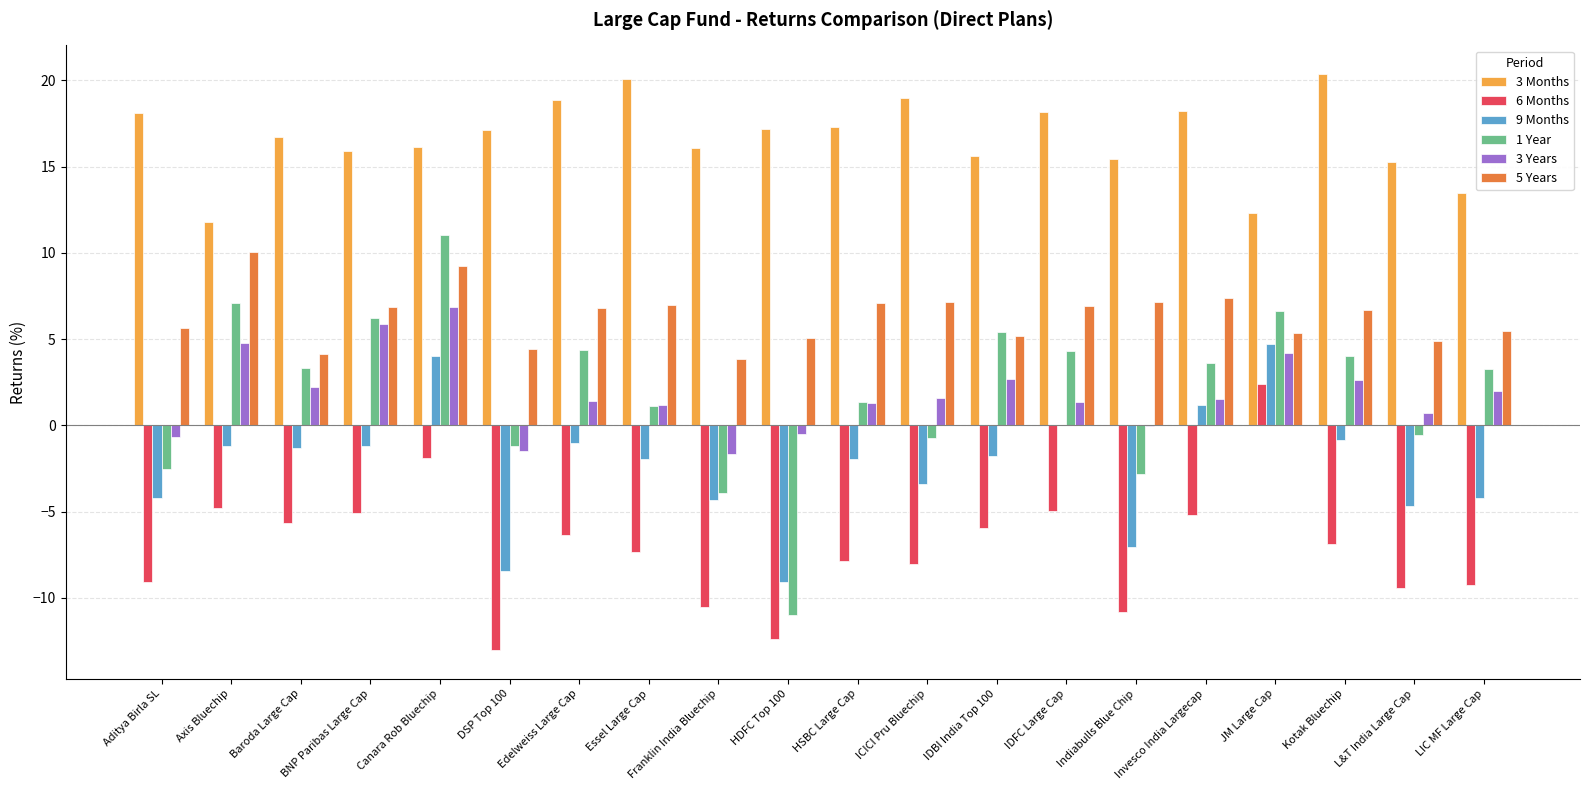

What is the maximum value shown in the chart?

20.4